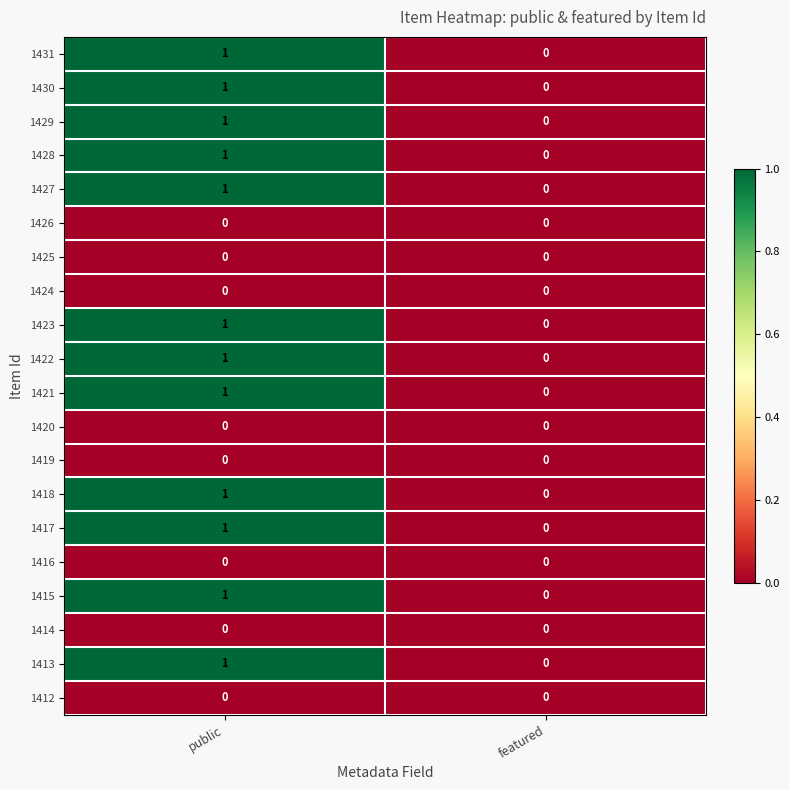

True or false: 1422 has a value of 0 at featured.

True